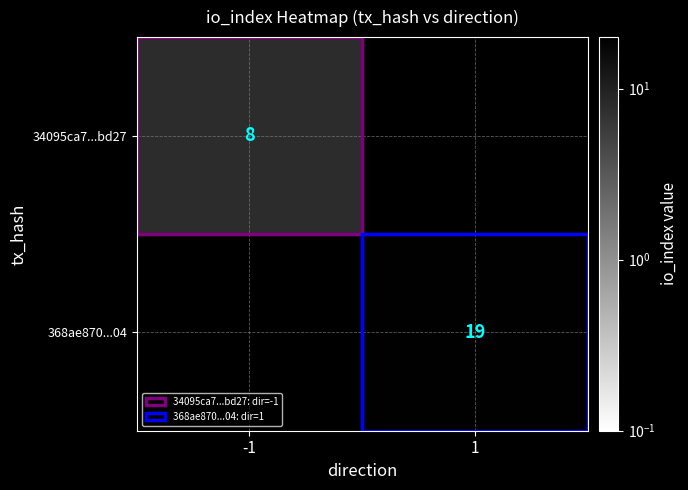

Count the number of categories in the chart.

2